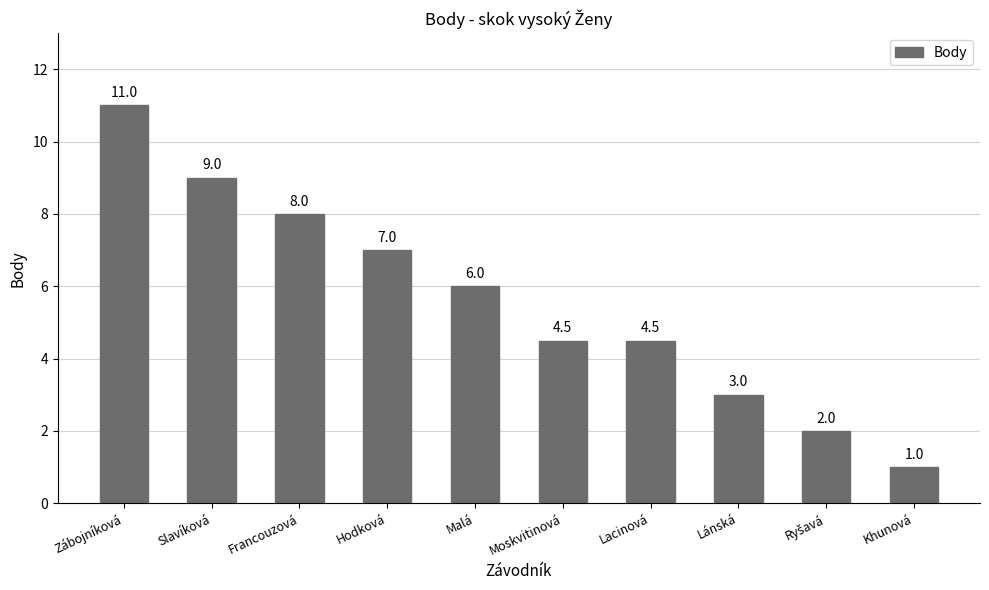

What is the difference between the values at Moskvitinová and Zábojníková?

6.5